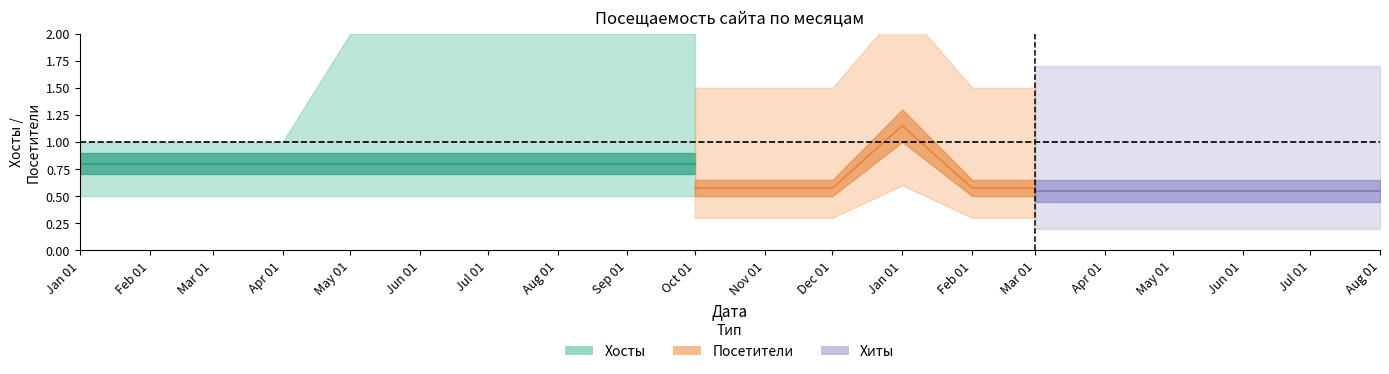

What is the highest value of the Хосты series?

2